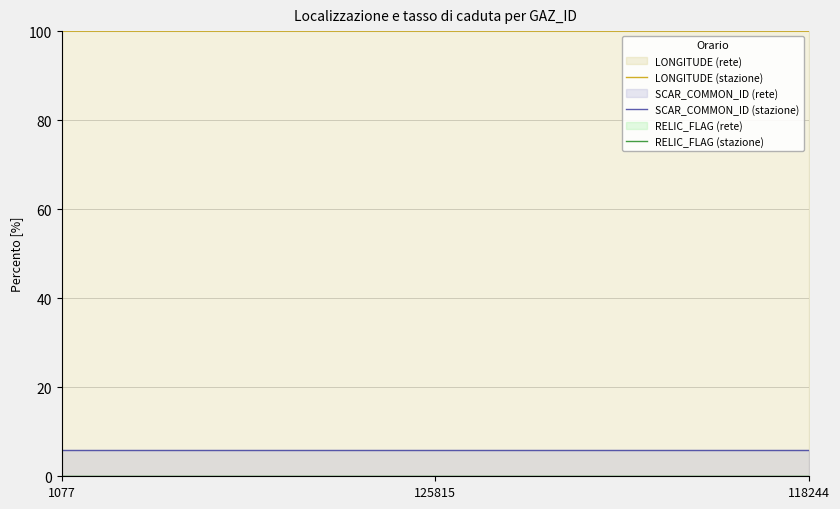

Reading right to left, transcribe all the data shown in this chart.

LONGITUDE (stazione): 100.0	100.0	100.0
SCAR_COMMON_ID (stazione): 6.0	6.0	6.0
RELIC_FLAG (stazione): 0.0	0.0	0.0